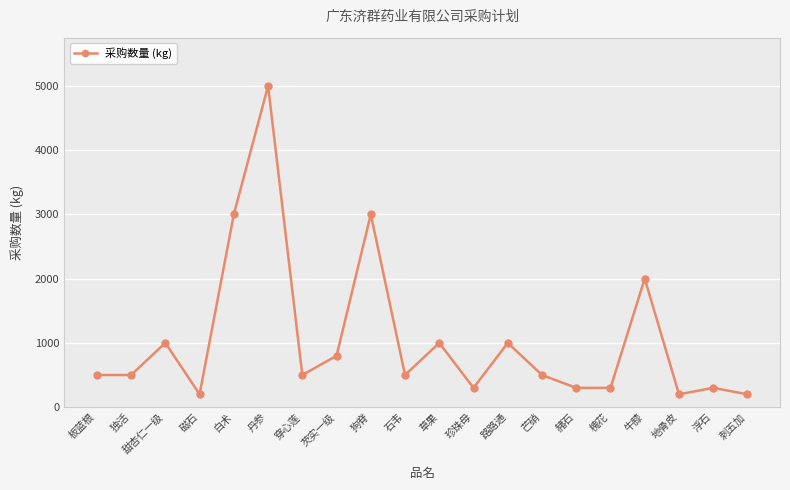

Reading left to right, what are all the values shown in this chart?

板蓝根=500	独活=500	甜杏仁一级=1000	磁石=200	白术=3000	丹参=5000	穿心莲=500	芡实一级=800	狗脊=3000	石韦=500	草果=1000	珍珠母=300	路路通=1000	芒硝=500	赭石=300	槐花=300	牛膝=2000	地骨皮=200	浮石=300	刺五加=200